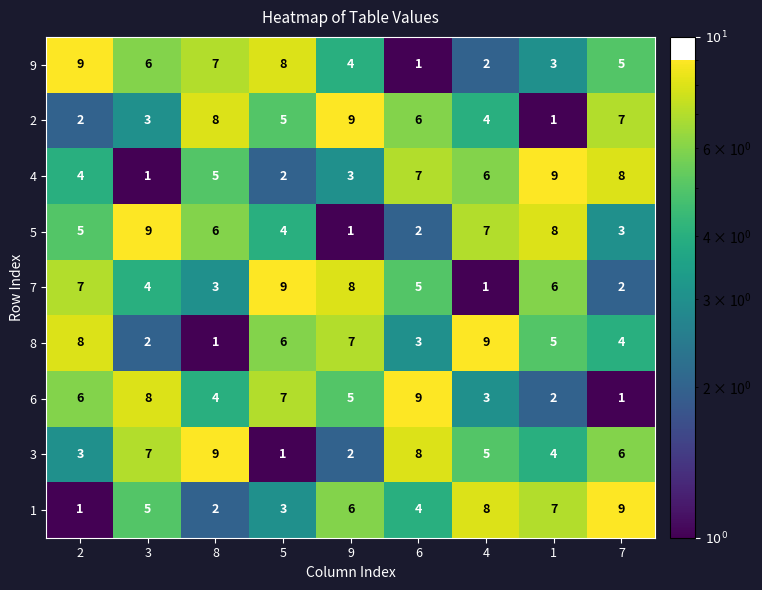

At how many categories does at least one series exceed 1?

9